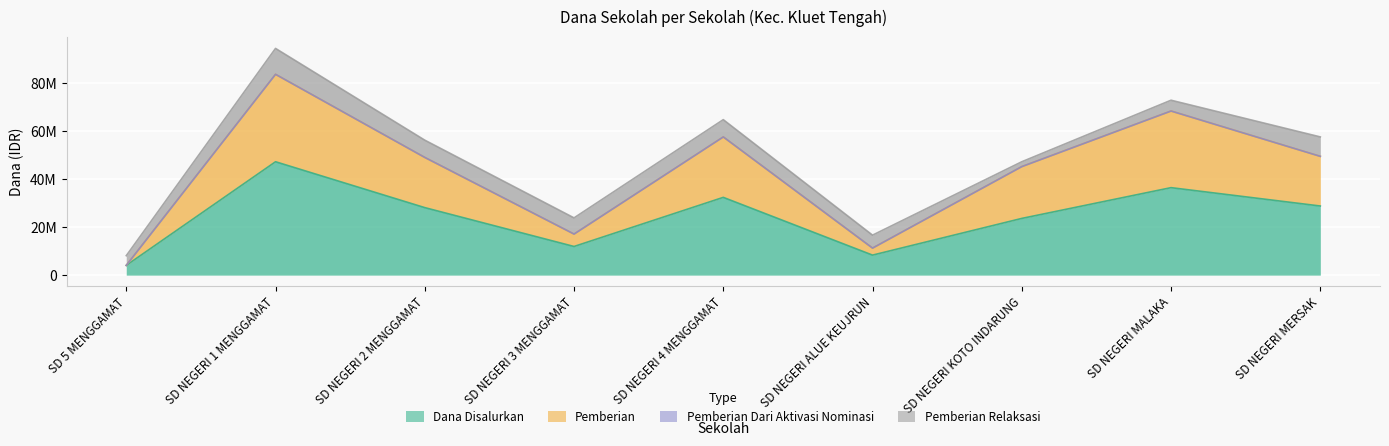

What is the label of the 6th point from the left?

SD NEGERI ALUE KEUJRUN